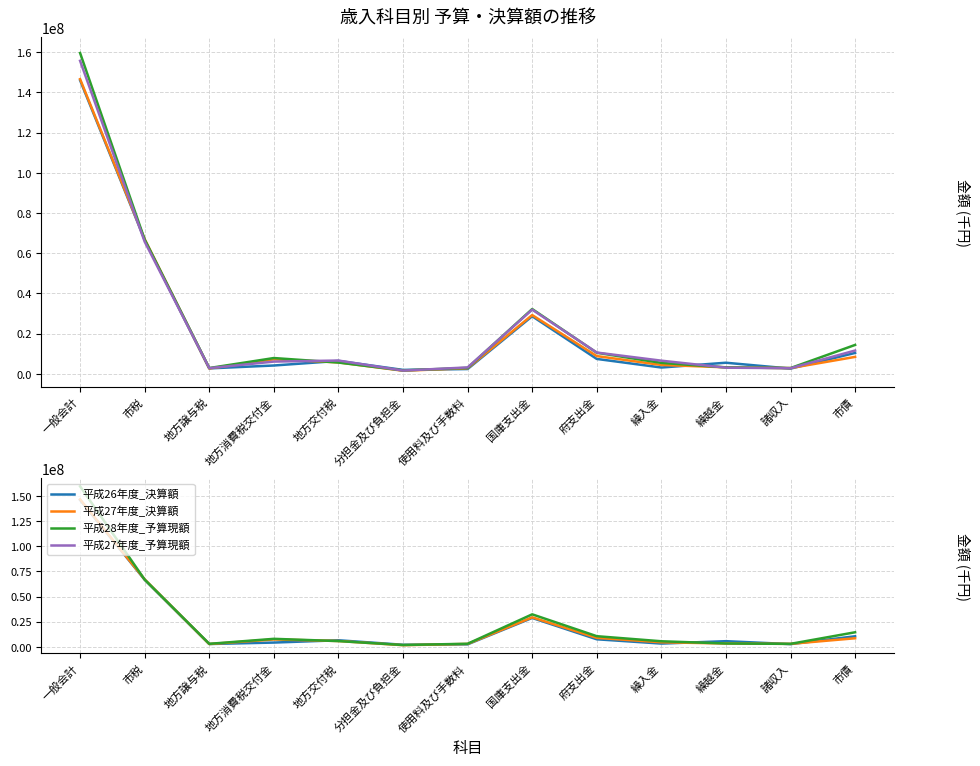

At which category does 平成28年度_予算現額 reach its first local peak?

地方消費税交付金